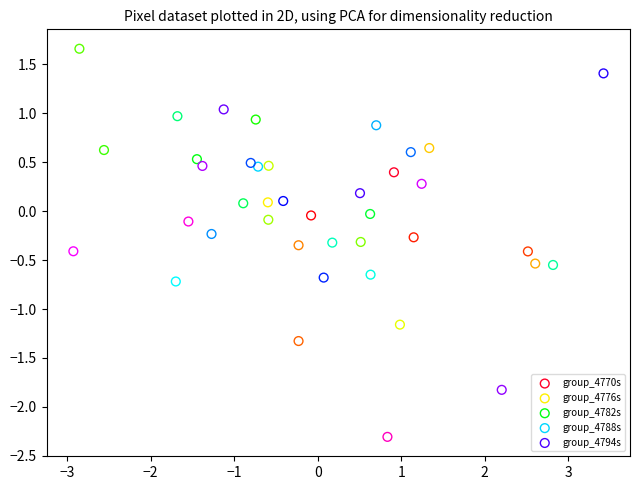

Which series reaches the minimum Y coordinate?

group_4794s